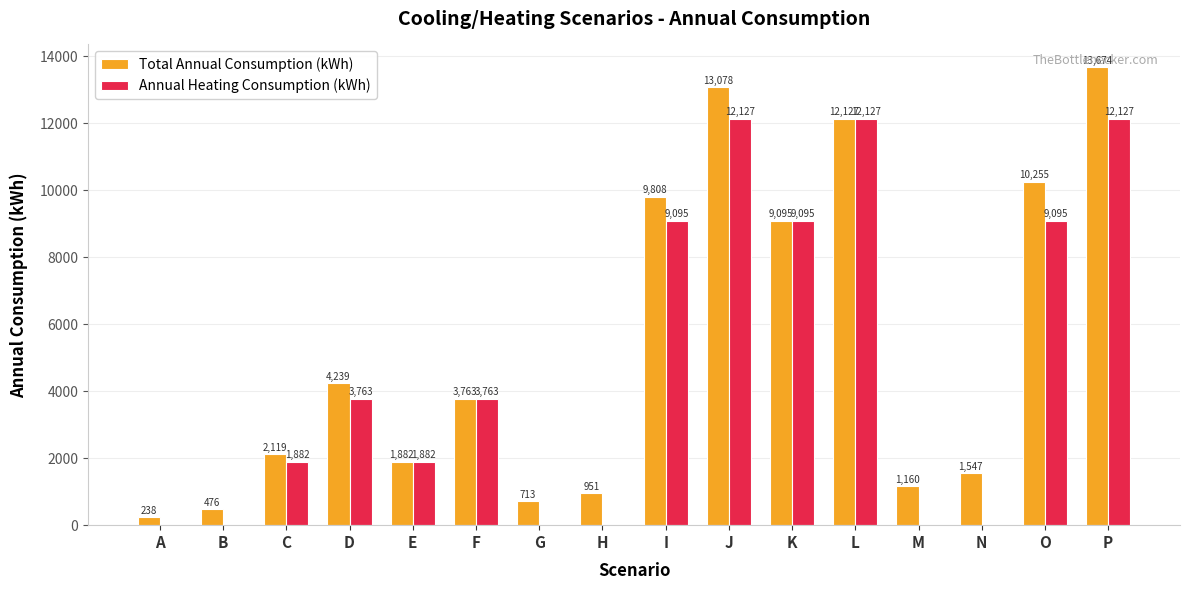

The Annual Heating Consumption (kWh) series shows 9095.0 at O. True or false?

True